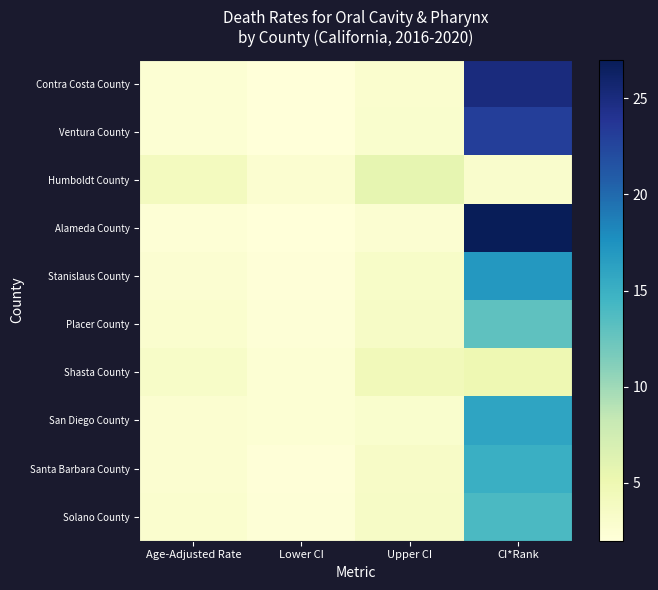

Reading left to right, list all the values displayed in this chart.

Contra Costa County: Age-Adjusted Rate=2.4	Lower CI=2.0	Upper CI=2.8	CI*Rank=25.0
Ventura County: Age-Adjusted Rate=2.4	Lower CI=2.0	Upper CI=2.9	CI*Rank=23.0
Humboldt County: Age-Adjusted Rate=4.0	Lower CI=2.7	Upper CI=5.7	CI*Rank=3.0
Alameda County: Age-Adjusted Rate=2.3	Lower CI=2.0	Upper CI=2.6	CI*Rank=27.0
Stanislaus County: Age-Adjusted Rate=2.6	Lower CI=2.1	Upper CI=3.3	CI*Rank=17.0
Placer County: Age-Adjusted Rate=2.8	Lower CI=2.2	Upper CI=3.5	CI*Rank=13.0
Shasta County: Age-Adjusted Rate=3.3	Lower CI=2.4	Upper CI=4.4	CI*Rank=5.0
San Diego County: Age-Adjusted Rate=2.7	Lower CI=2.4	Upper CI=2.9	CI*Rank=16.0
Santa Barbara County: Age-Adjusted Rate=2.7	Lower CI=2.1	Upper CI=3.4	CI*Rank=15.0
Solano County: Age-Adjusted Rate=2.8	Lower CI=2.2	Upper CI=3.5	CI*Rank=14.0